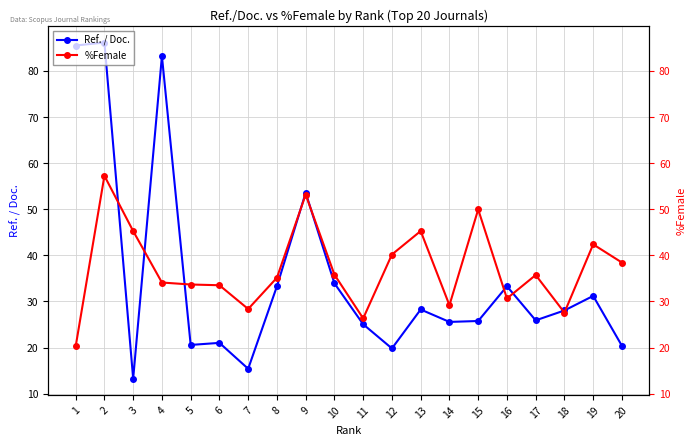

List the labels in order of %Female value, largest first.

2, 9, 15, 13, 3, 19, 12, 20, 10, 17, 8, 4, 5, 6, 16, 14, 7, 18, 11, 1